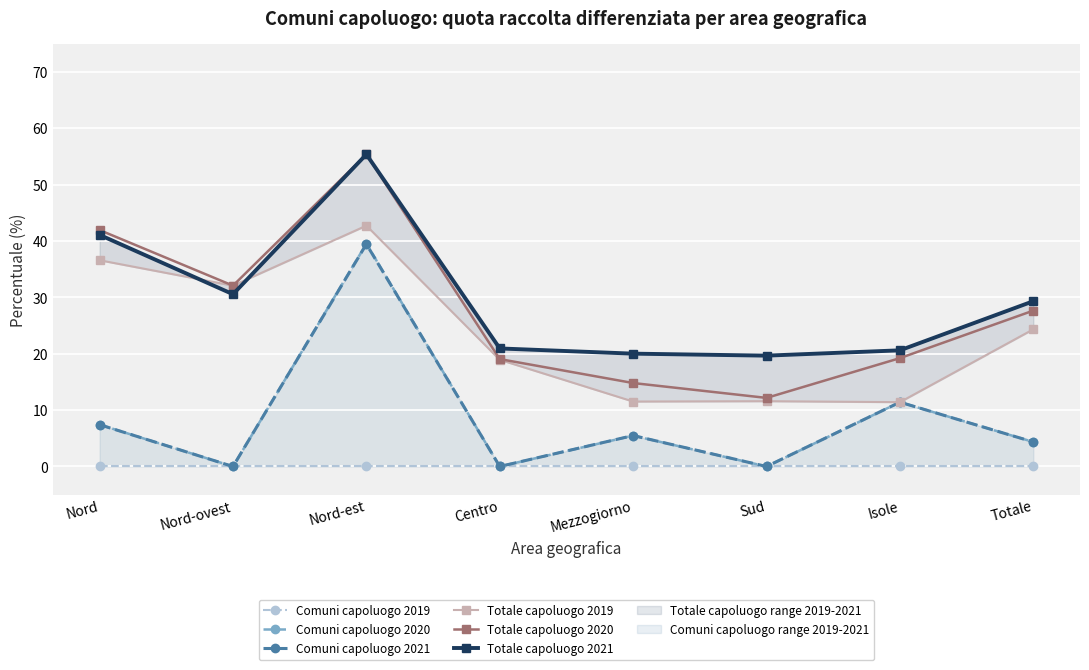

At which category does Comuni capoluogo 2021 reach its first local valley?

Nord-ovest